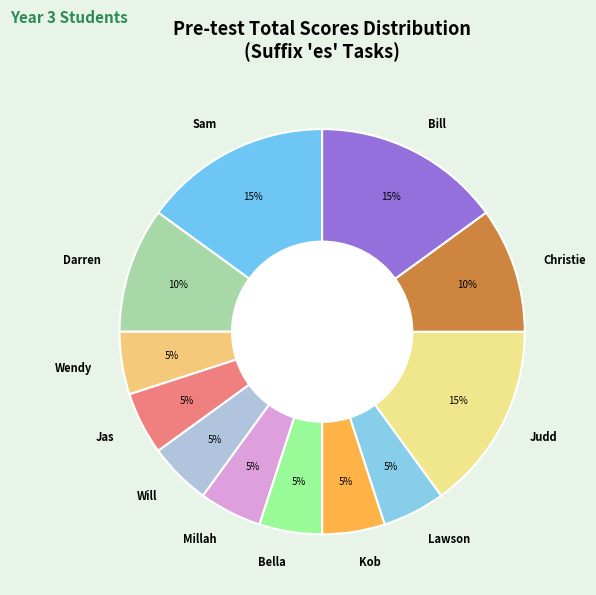

Does Jas account for over 50% of the chart?

No